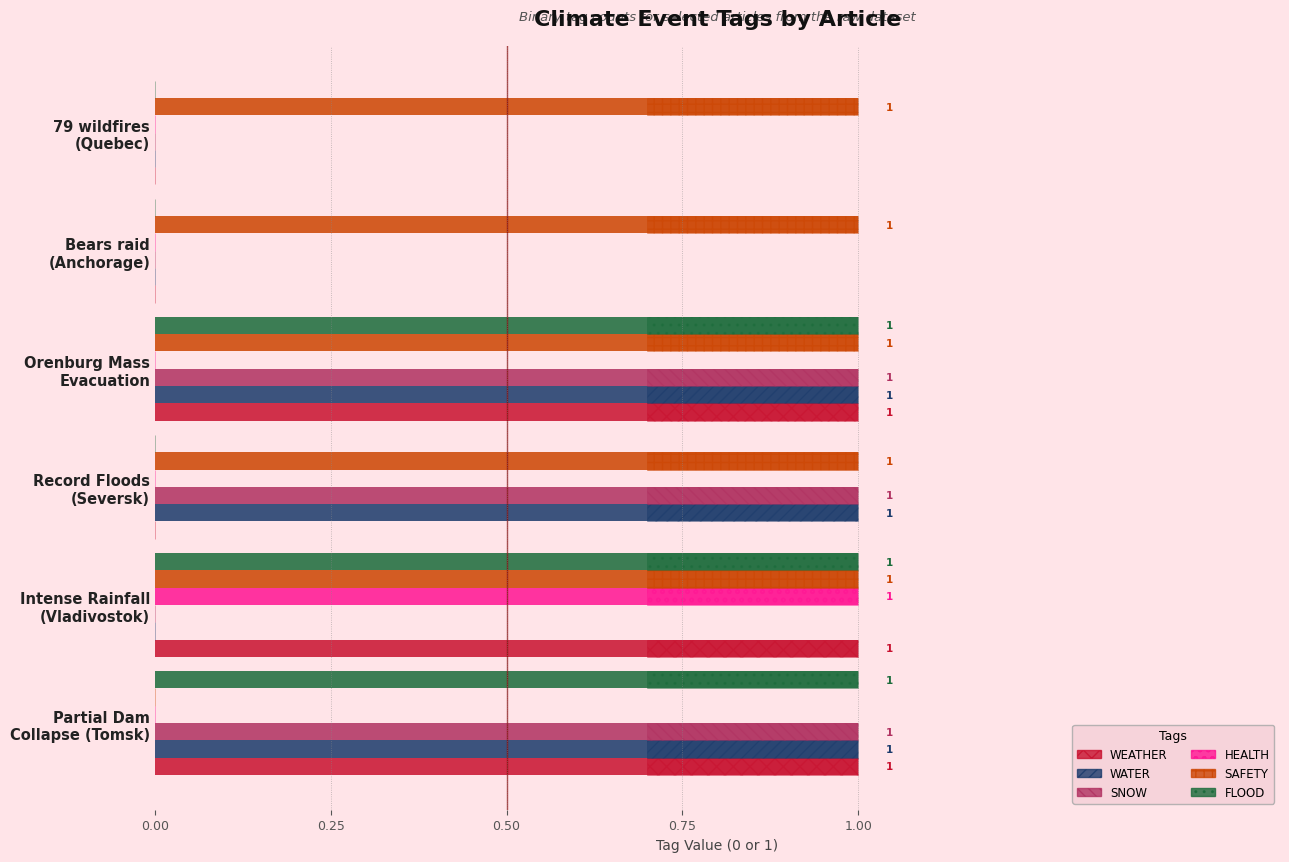

What is the difference between the highest and lowest values at Bears raid (Anchorage)?

1